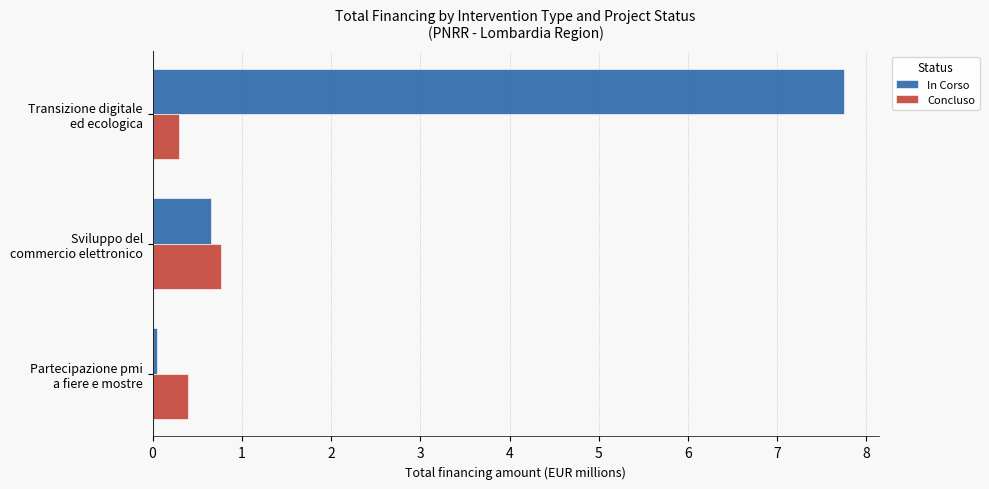

Which series has the largest total across all categories?

In Corso